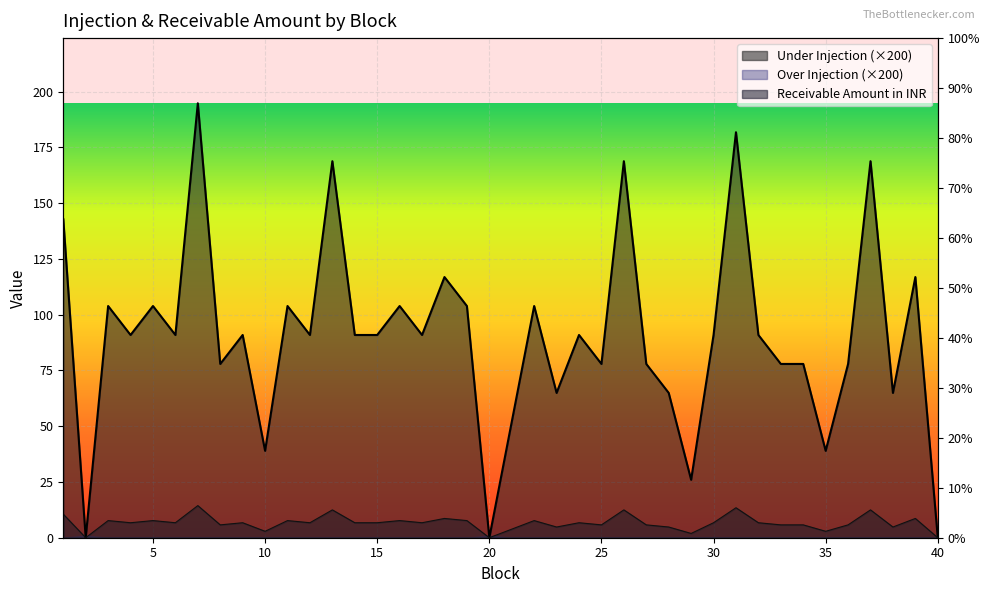

Is it true that Under Injection equals 31.7 at 28?

False